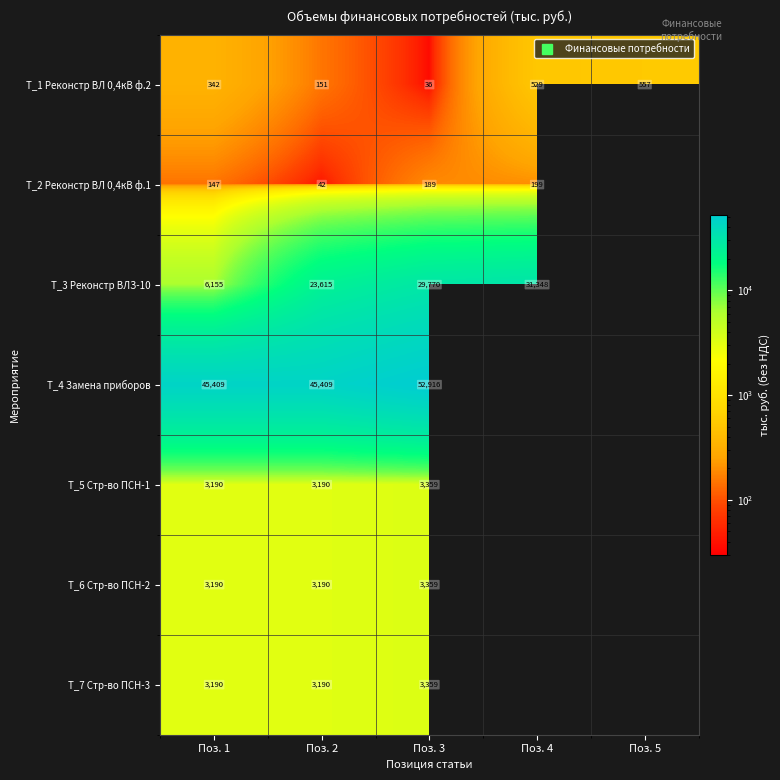

Between Поз. 2 and Поз. 5, which series saw the biggest shift?

Т_1 Реконстр ВЛ 0,4кВ ф.2